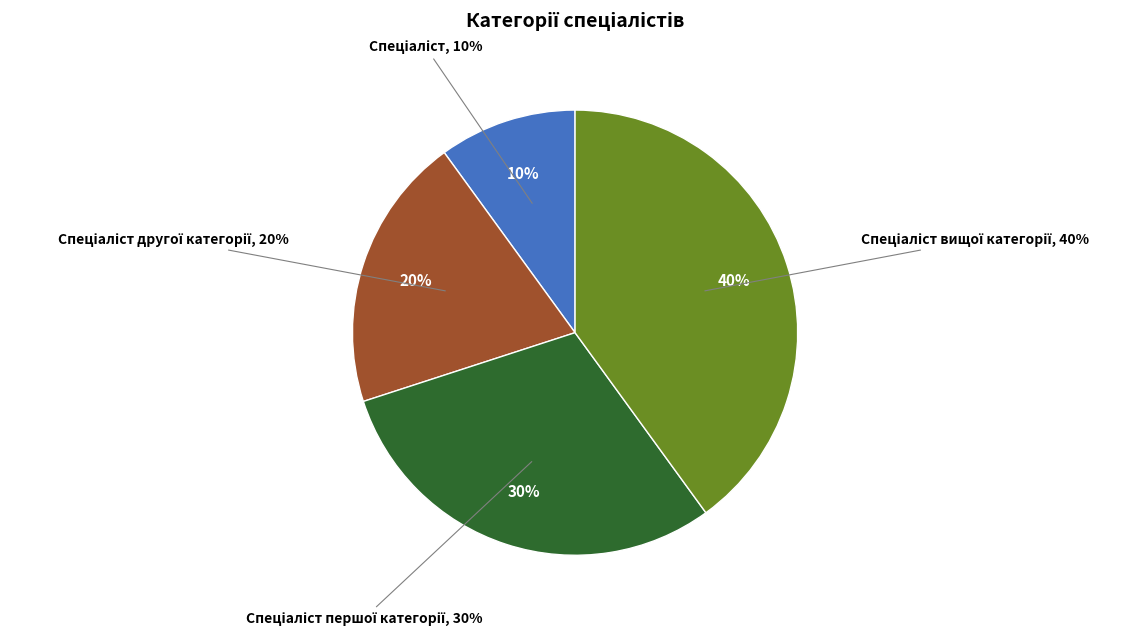

How many segments does this pie chart have?

4